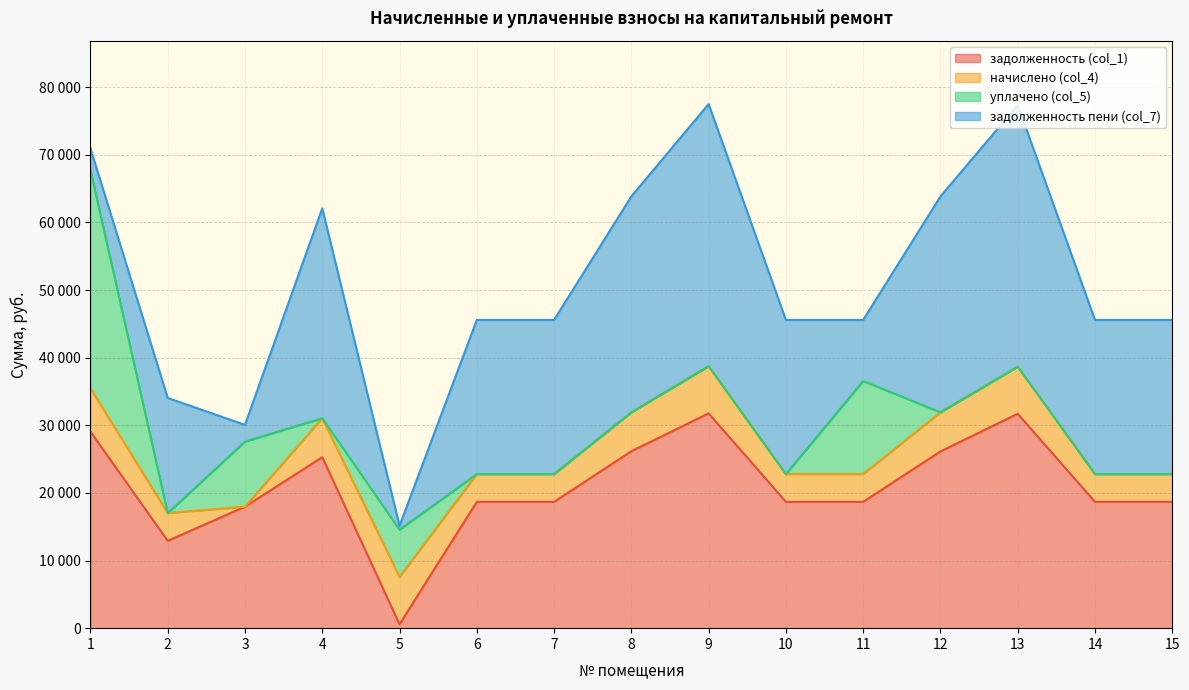

True or false: задолженность пени (col_7) has a value of 5771.1 at 7.

False